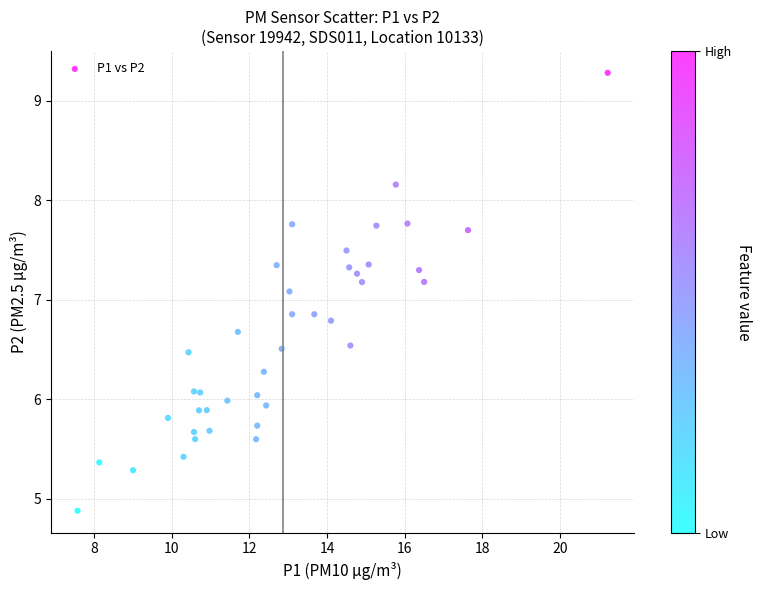

What Y value in the scatter plot is closest to 7?

7.1